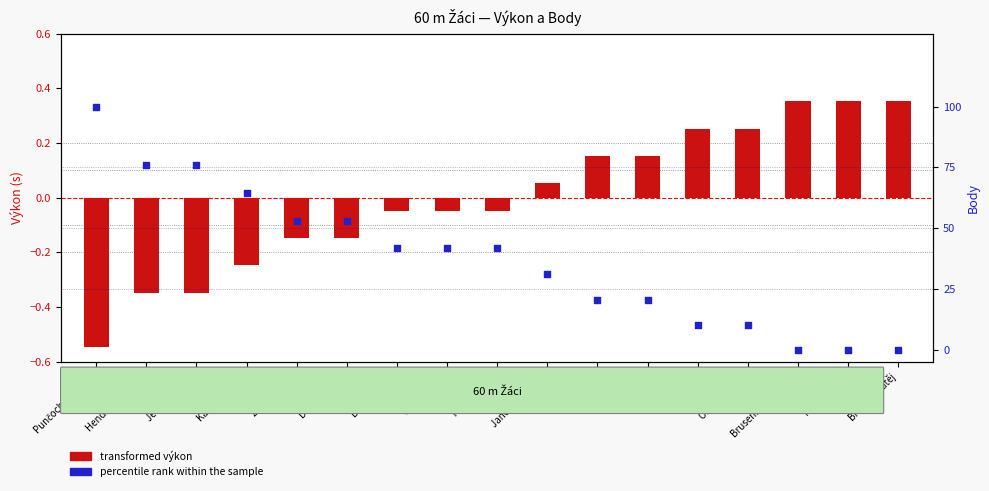

Which series reaches the minimum Y coordinate?

transformed výkon